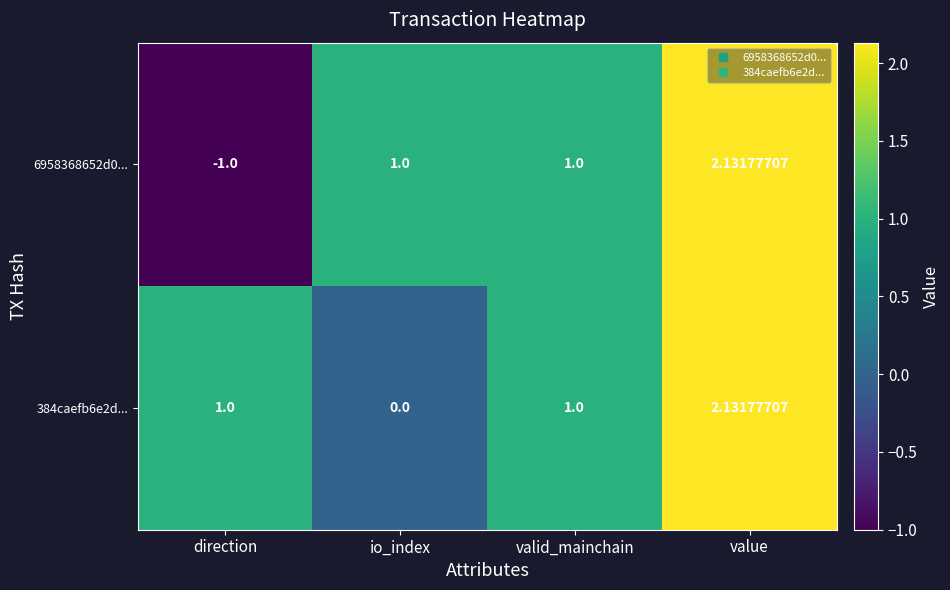

At which category is the sum across all series the highest?

value